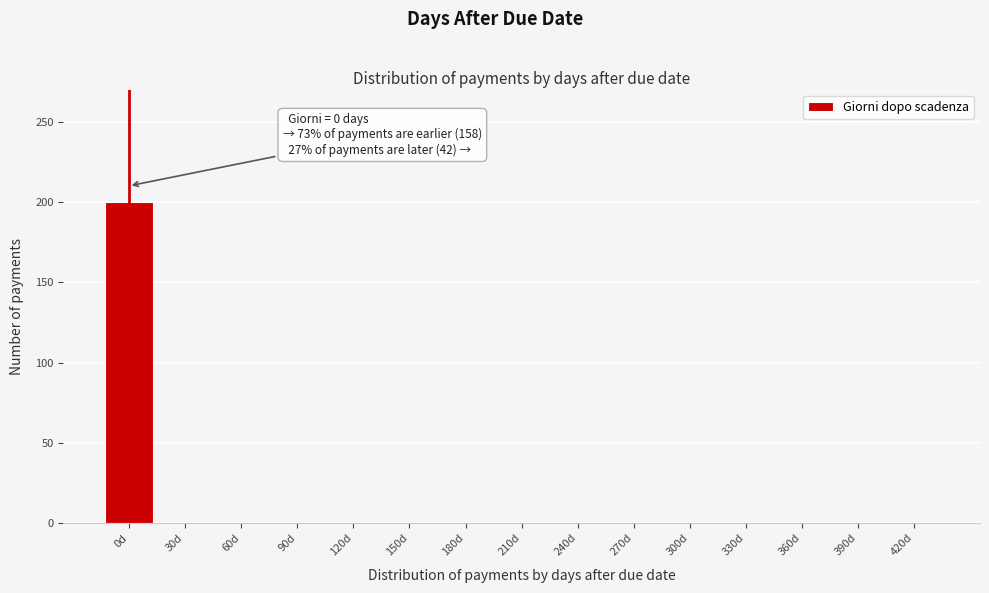

Reading right to left, extract all data points from this chart.

420d=0	390d=0	360d=0	330d=0	300d=0	270d=0	240d=0	210d=0	180d=0	150d=0	120d=0	90d=0	60d=0	30d=0	0d=200